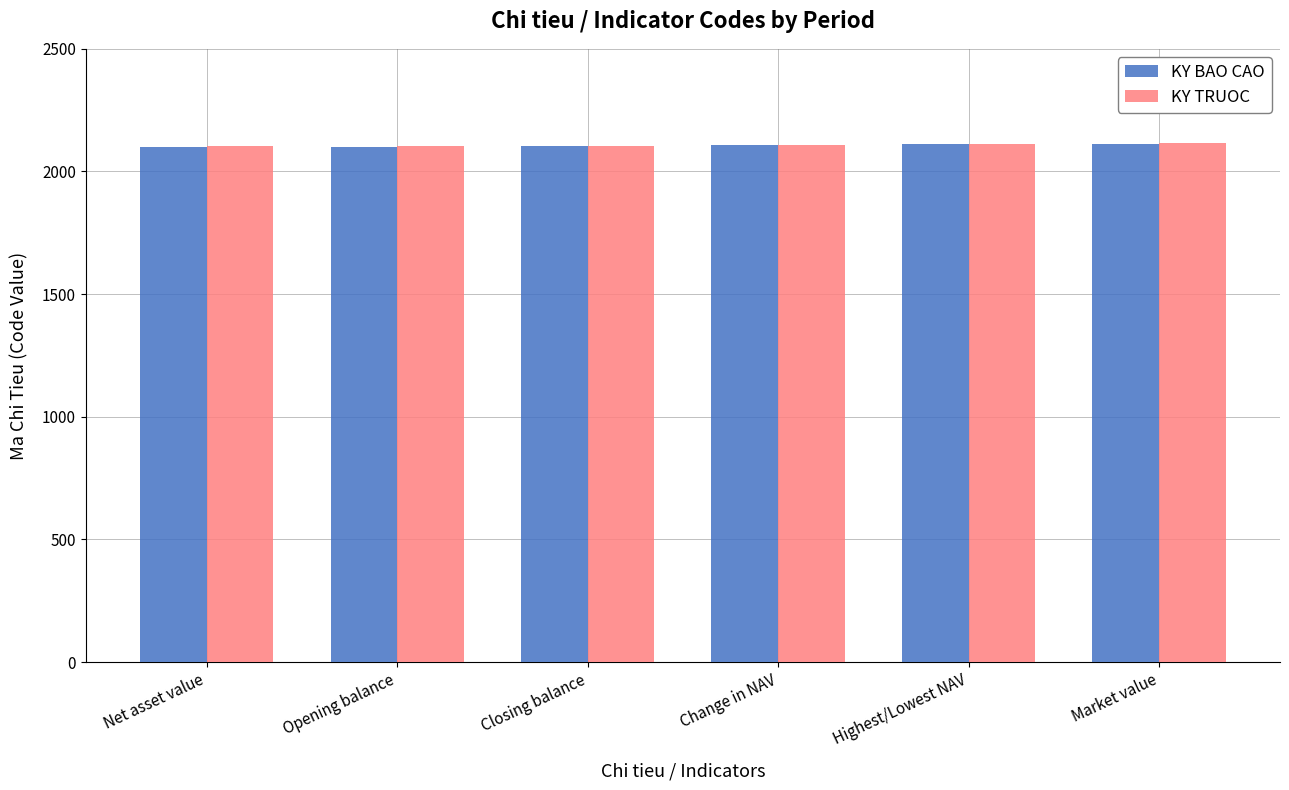

Which series has the largest range (max minus min)?

KY BAO CAO